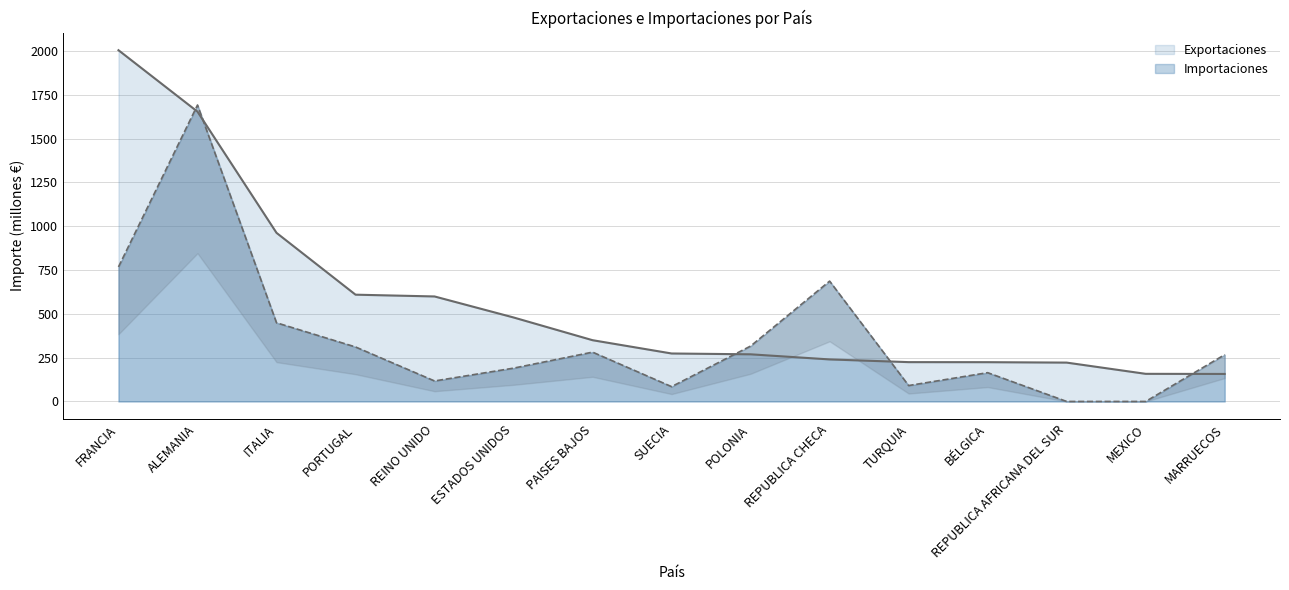

What is the approximate value of Importaciones at ITALIA?

448.8